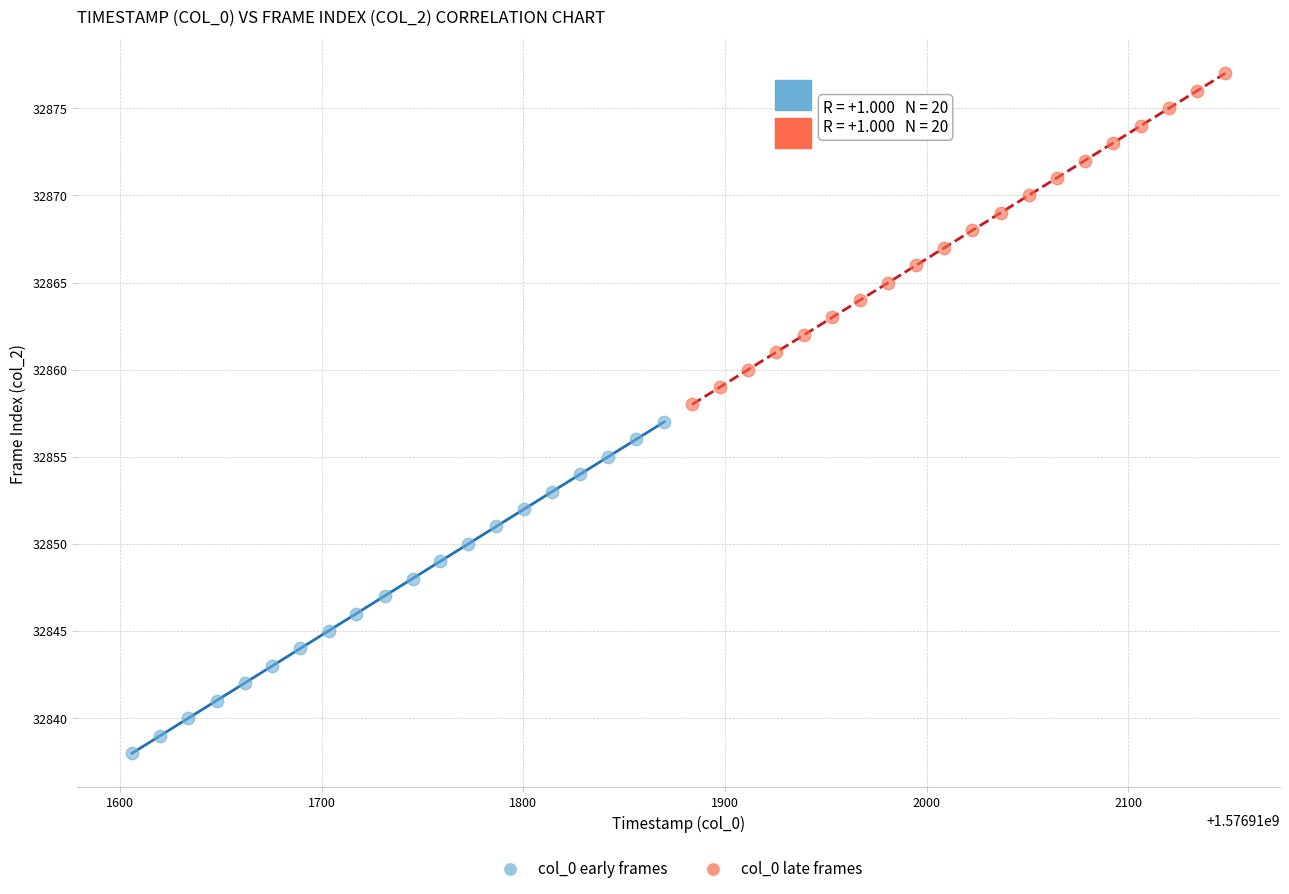

Which series contains the highest Y value?

col_0 late frames